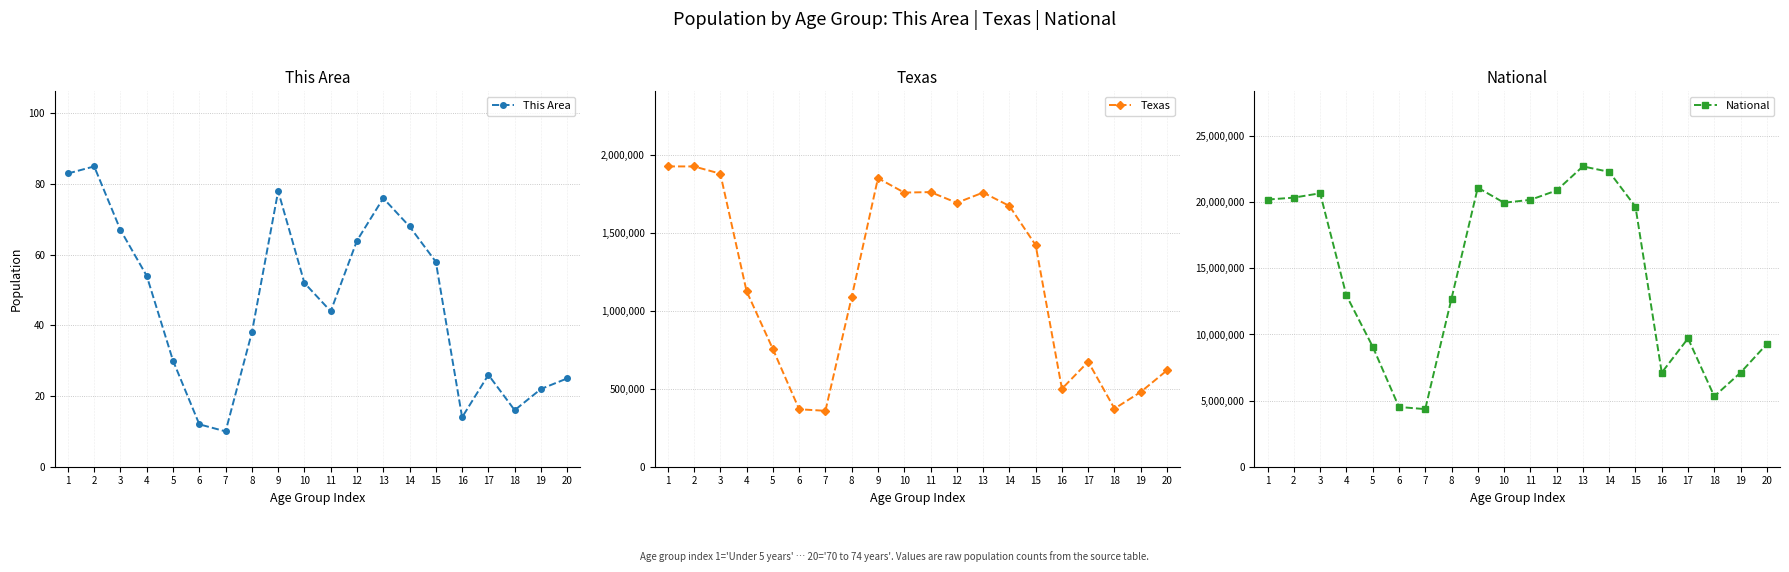

At which category does National reach its first local peak?

3